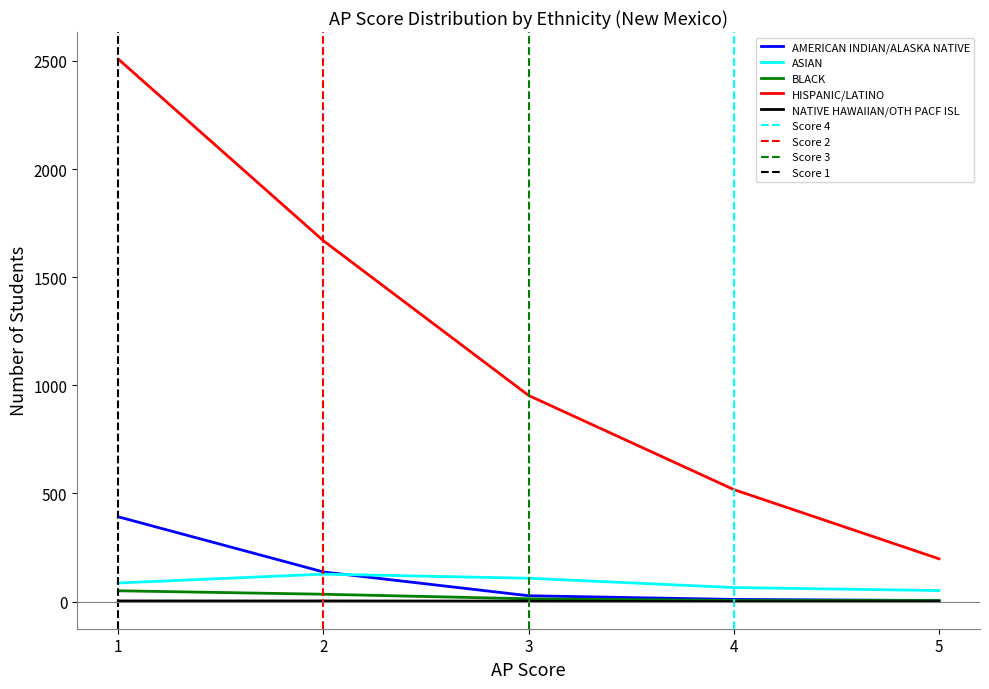

Rank the series by their maximum value, from highest to lowest.

HISPANIC/LATINO, AMERICAN INDIAN/ALASKA NATIVE, ASIAN, BLACK, NATIVE HAWAIIAN/OTH PACF ISL